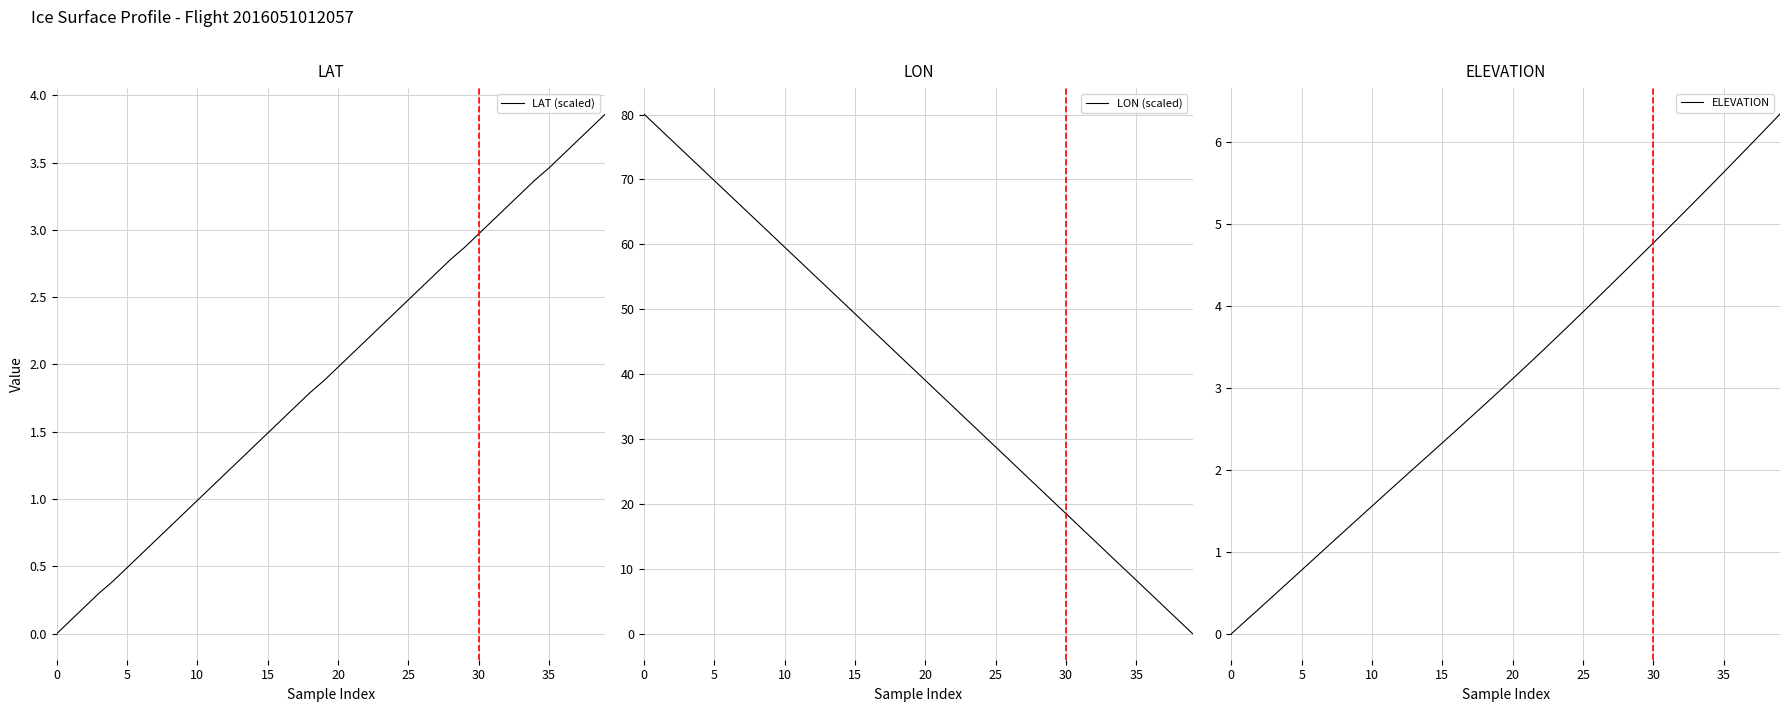

What is the maximum value for LAT (scaled)?

3.9